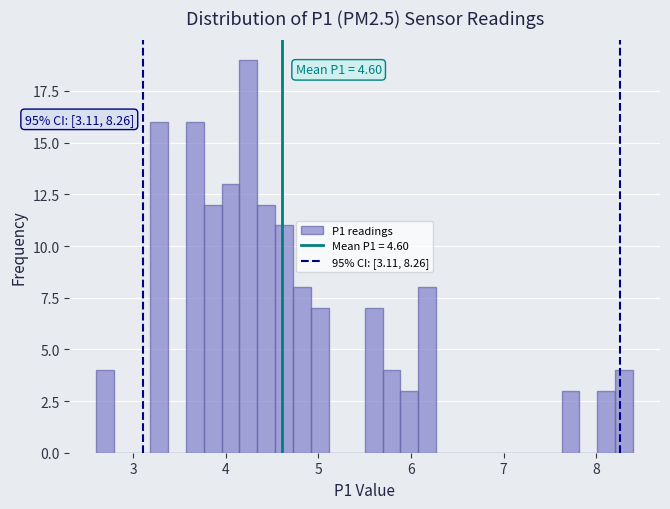

Read against the x-axis, roughly where is the centre of the tallest bar?

4.2